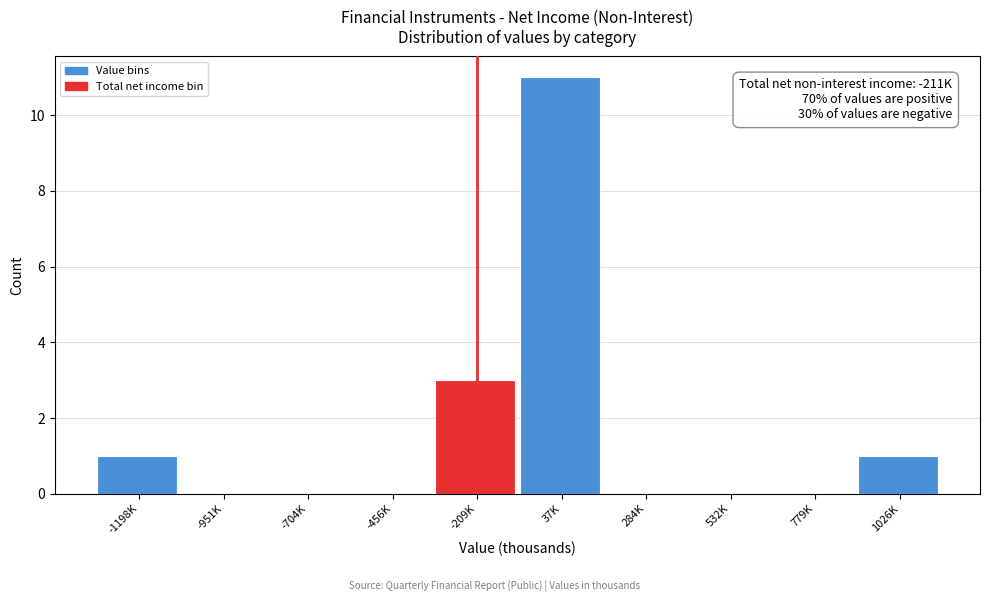

Reading left to right, what are all the values shown in this chart?

-1198K=1	-951K=0	-704K=0	-456K=0	-209K=3	37K=11	284K=0	532K=0	779K=0	1026K=1